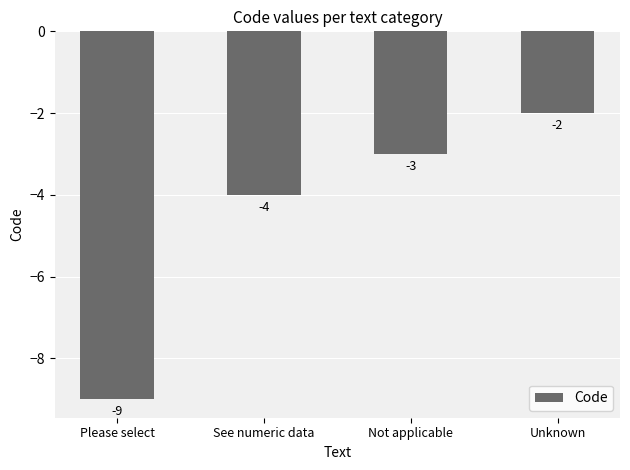

What position from the left is Unknown?

4